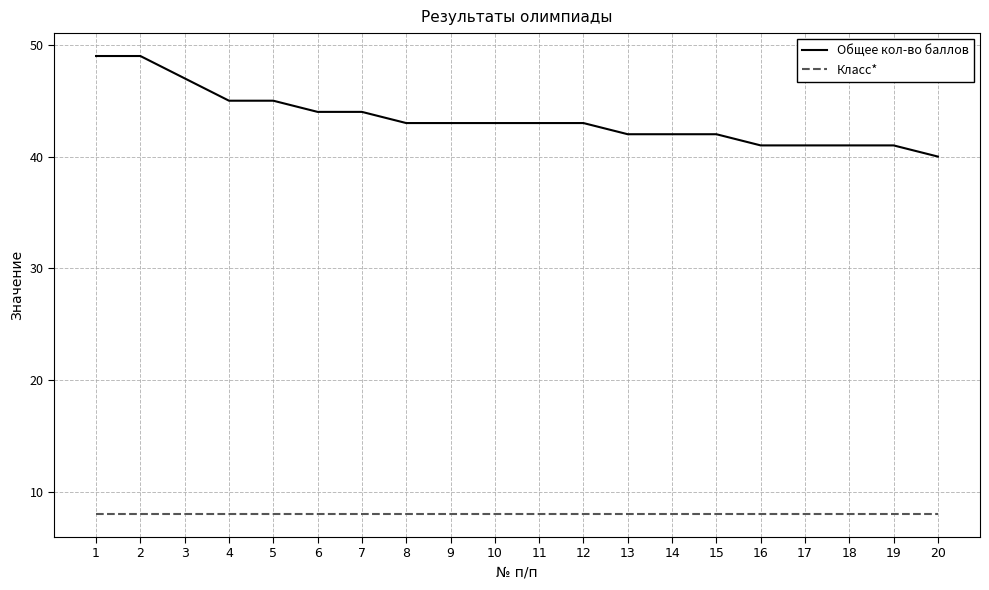

Which series has the largest total across all categories?

Общее кол-во баллов